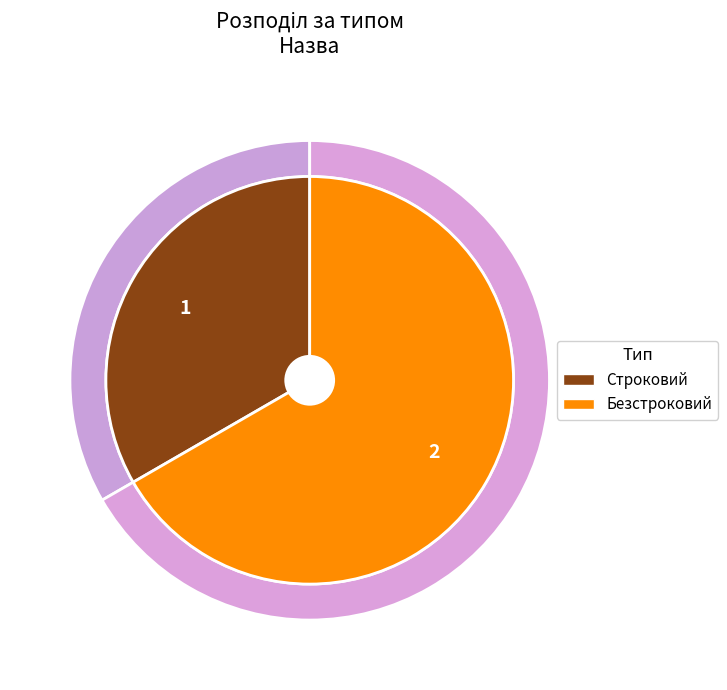

What is the change in value from Строковий to Безстроковий?

+1